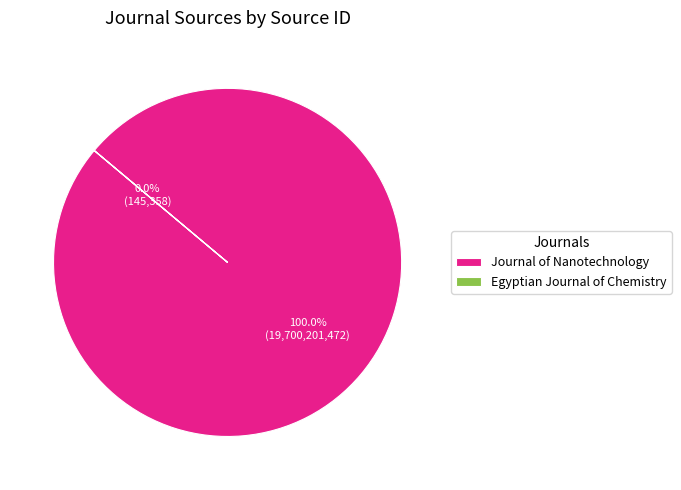

Combined, what portion of the pie is Egyptian Journal of Chemistry and Journal of Nanotechnology?

100.0%